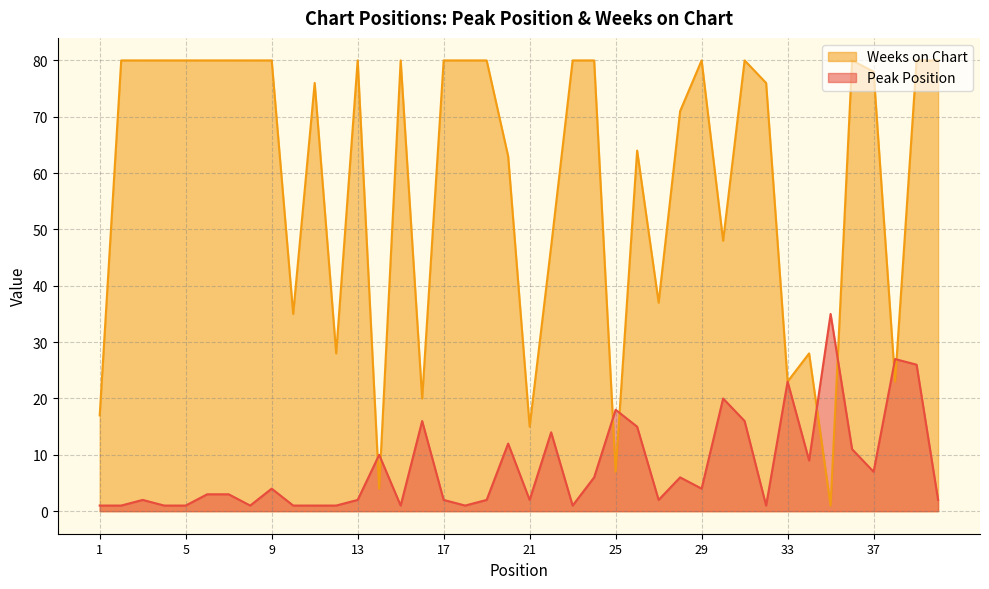

In Peak Position, how many points are higher than both neighbors (excluding endpoints)?

12